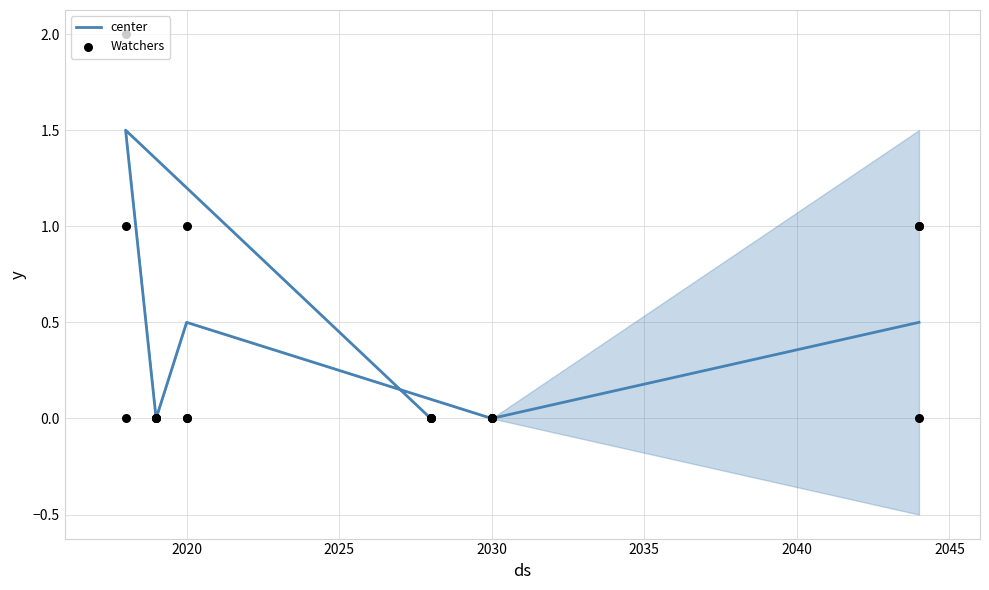

Which series reaches the maximum Y coordinate?

Watchers